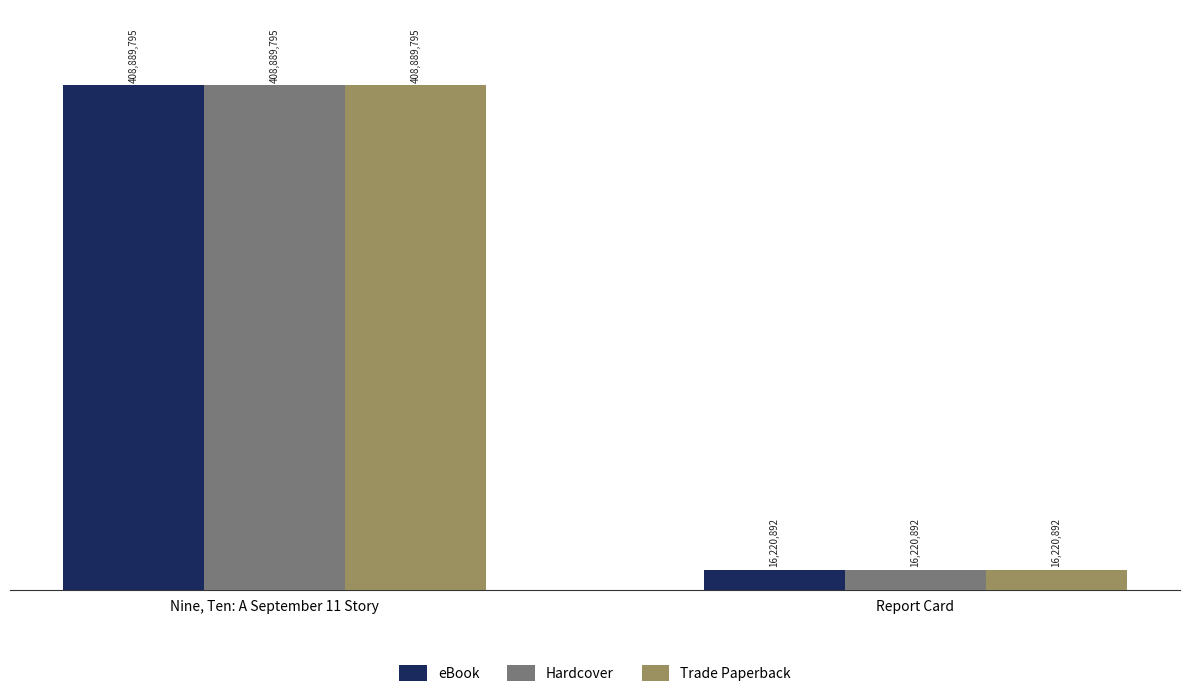

At which category is the sum across all series the highest?

Nine, Ten: A September 11 Story